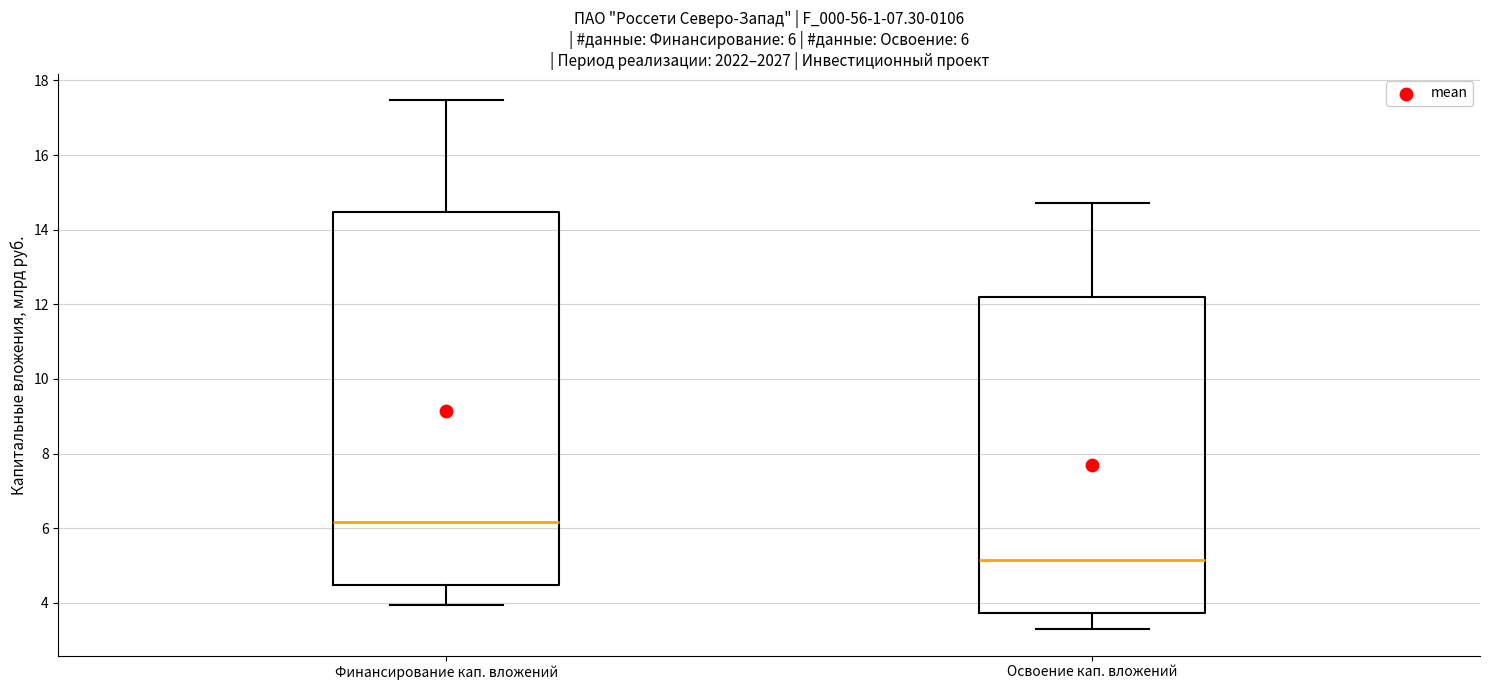

Which box's median line is the lowest?

Освоение кап. вложений